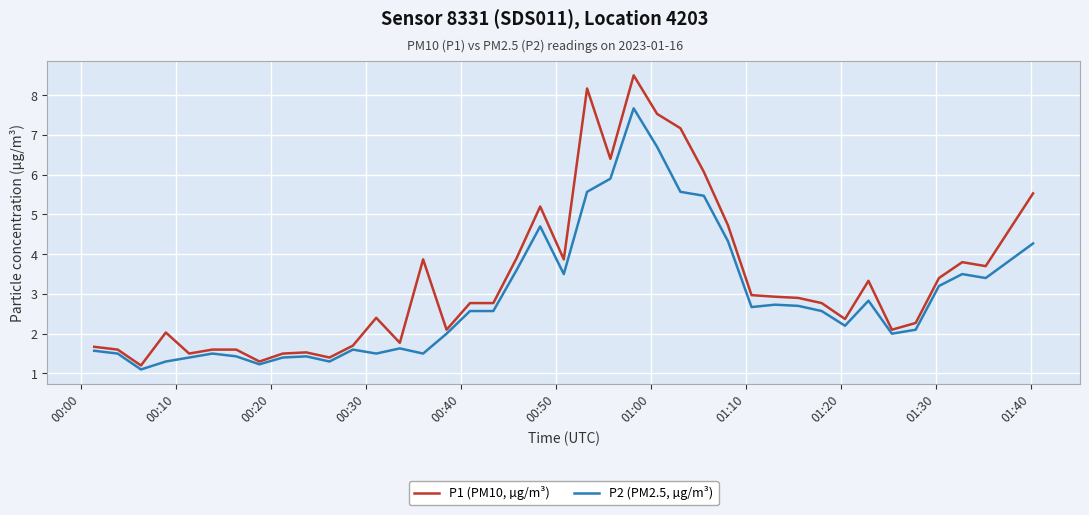

Which series has the widest spread of values?

P1 (PM10, µg/m³)